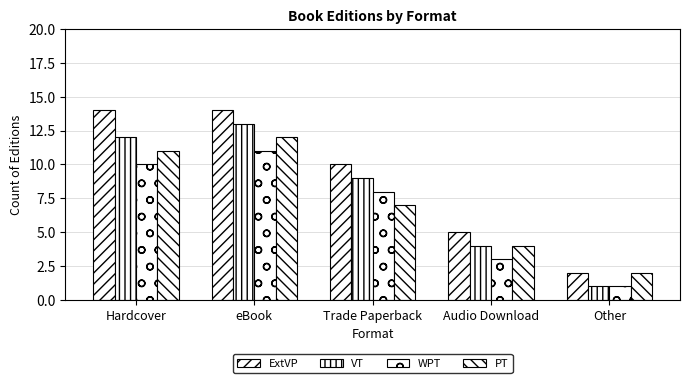

At Trade Paperback, list the series in order from smallest to largest.

PT, WPT, VT, ExtVP